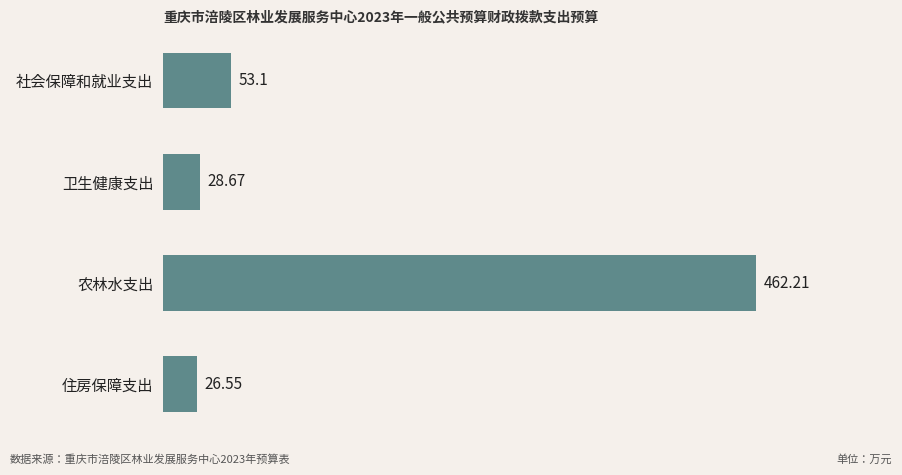

Where is the data nearest to the value 244?

社会保障和就业支出